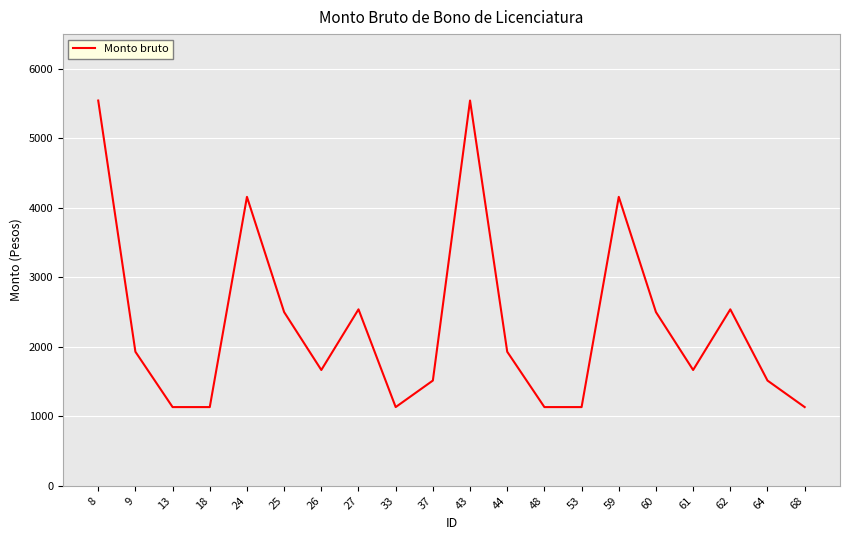

What is the smallest value displayed?

1132.9